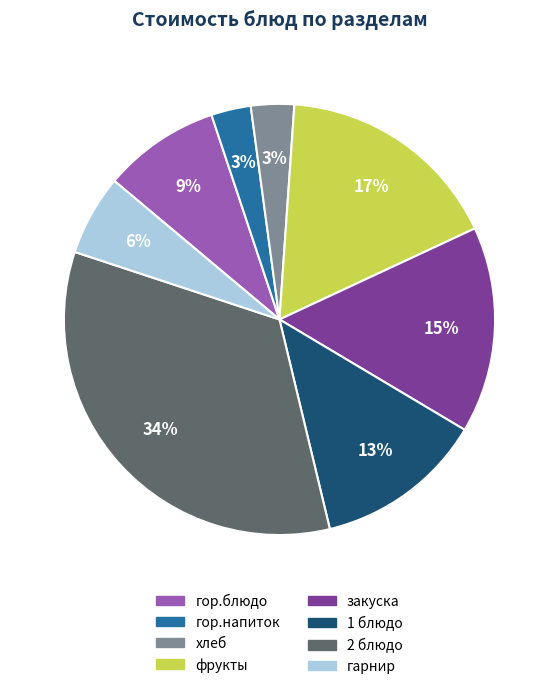

Which has a higher value, 1 блюдо or гор.блюдо?

1 блюдо